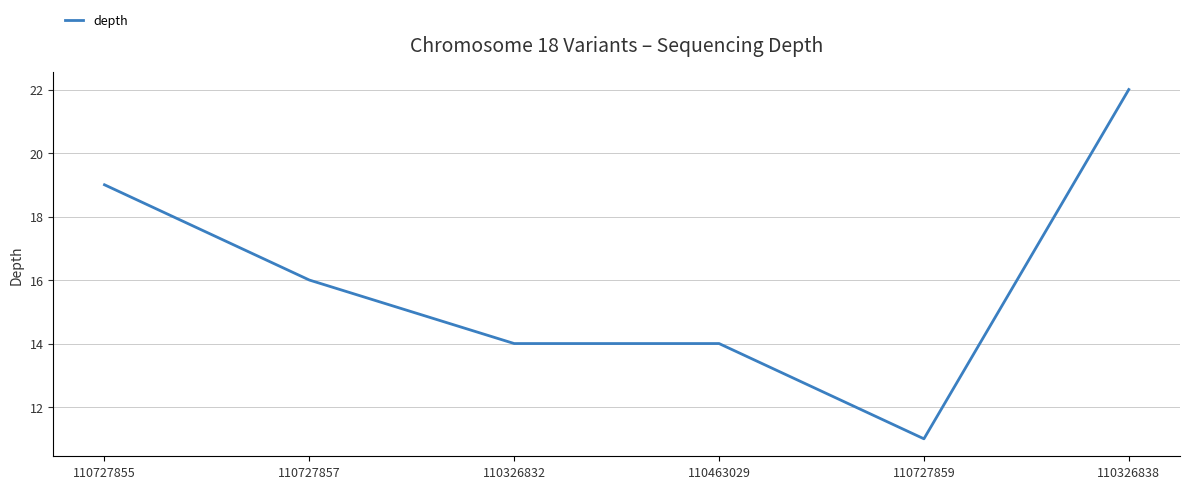

Approximately how many times larger is the value at 110326832 compared to 110727857?

0.9